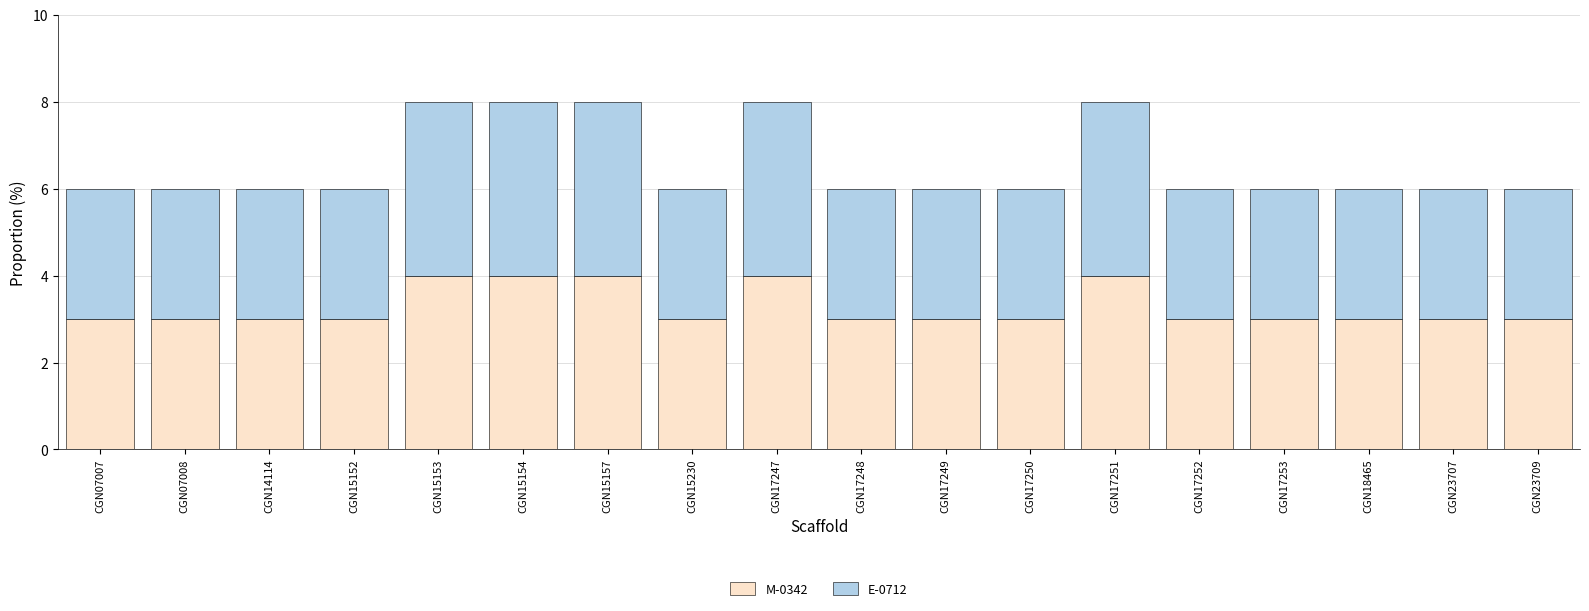

Are the bars horizontal?

No